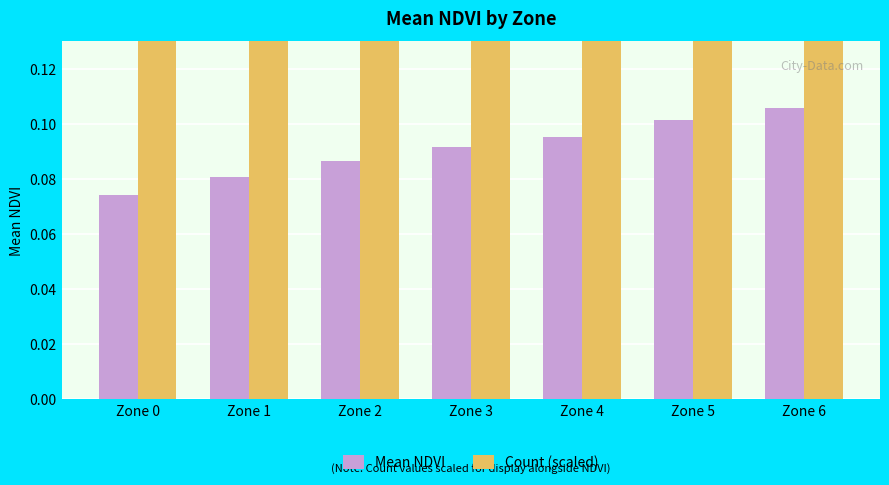

Does the chart contain any negative values?

No